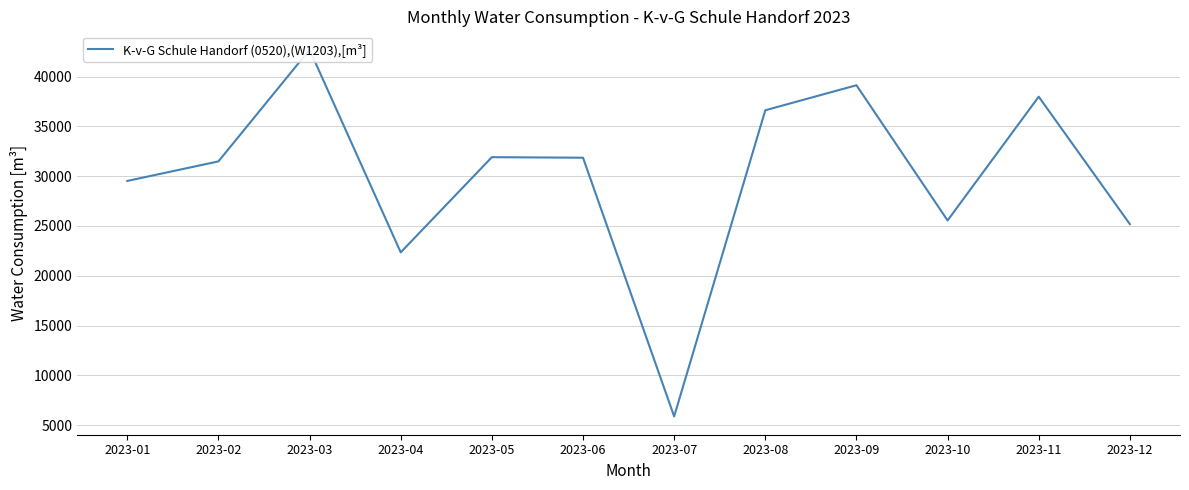

At which label does the data first exceed 31851?

2023-03